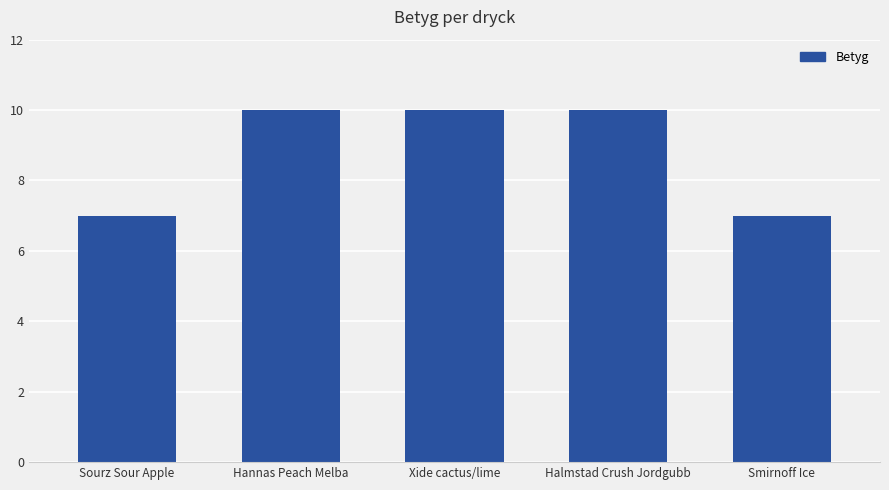

What is the label of the 5th bar from the right?

Sourz Sour Apple